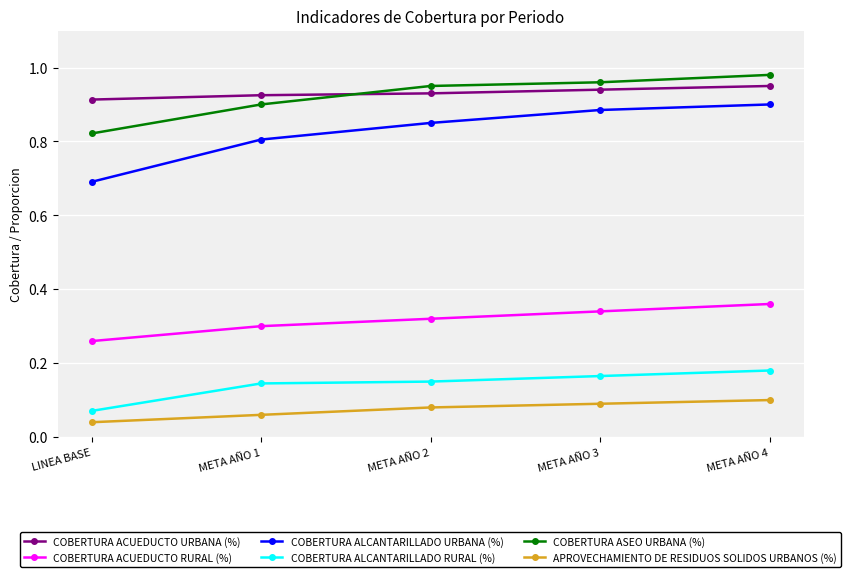

True or false: COBERTURA ASEO URBANA (%) has a value of 0.9 at META AÑO 2.

True